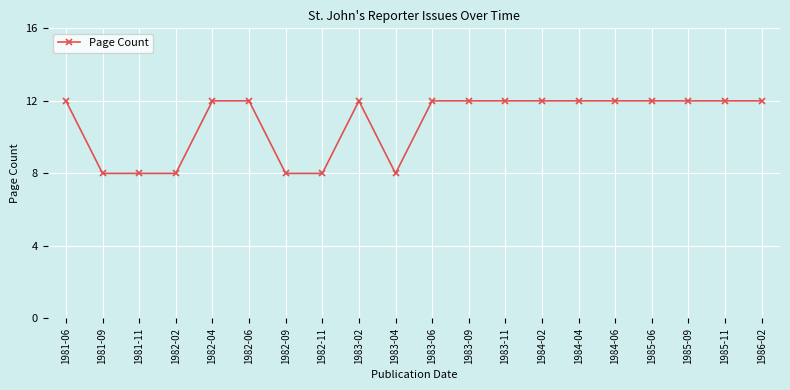

The chart shows a value of 8 at 1983-04. True or false?

True